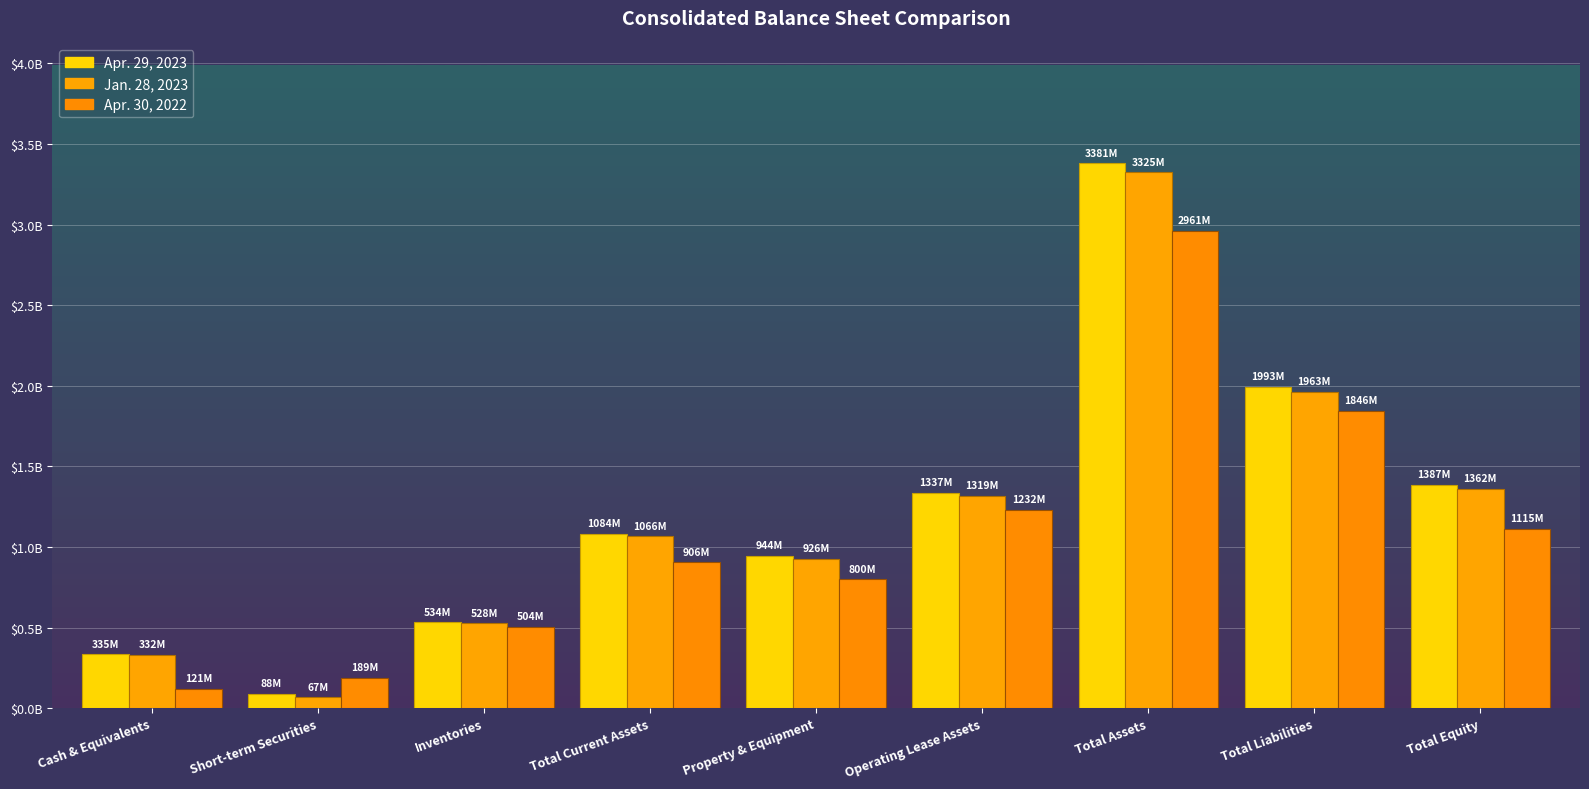

Are the bars horizontal?

No